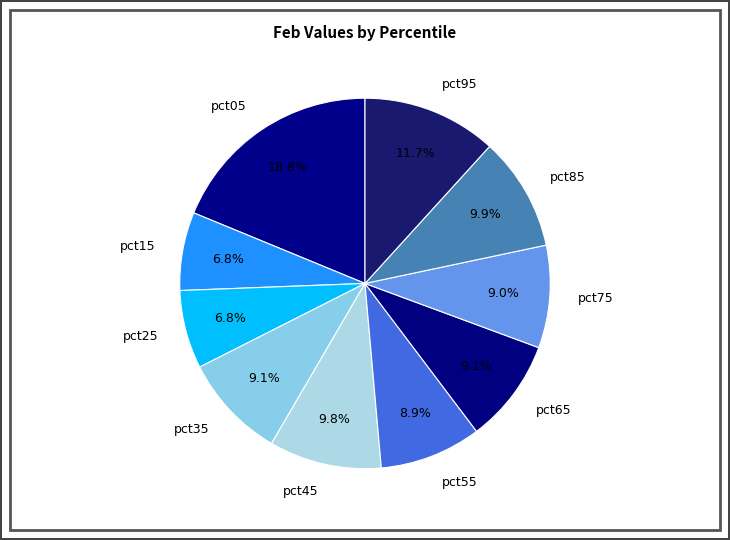

How many segments does this pie chart have?

10